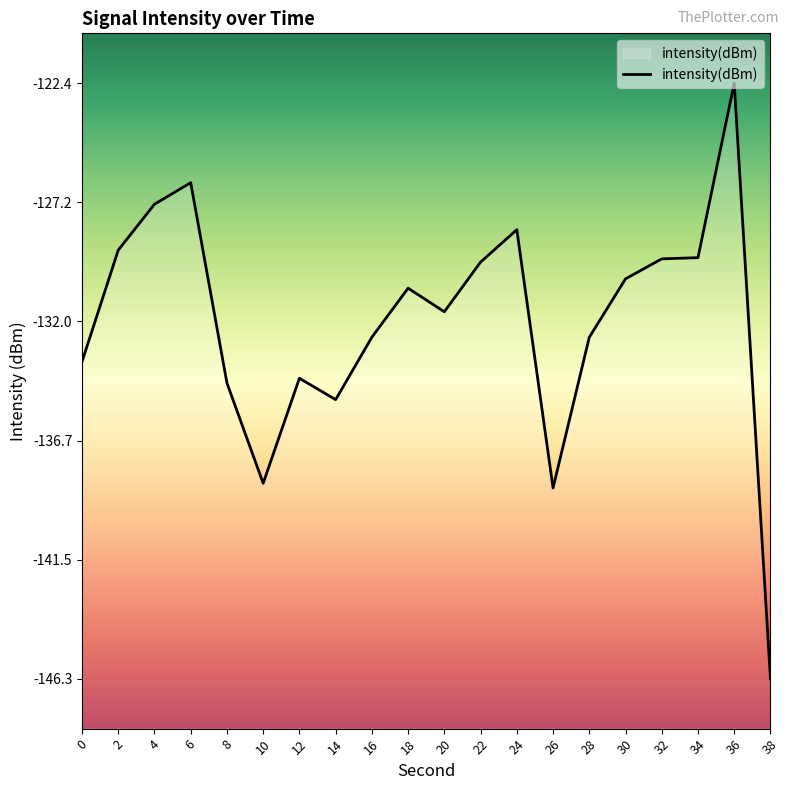

Does the chart display data point markers on the line(s)?

No